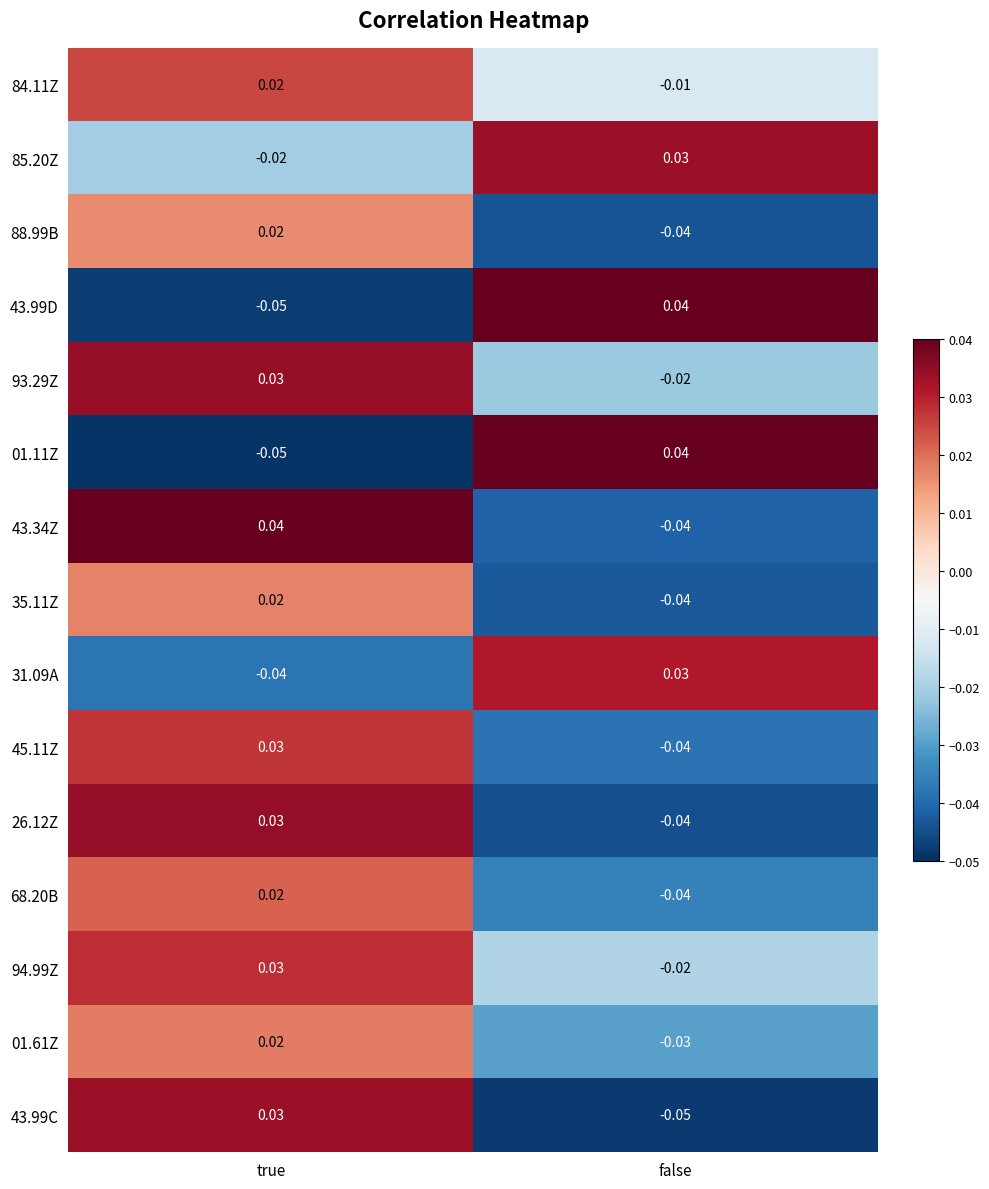

Which category has the lowest value in the 31.09A series?

true